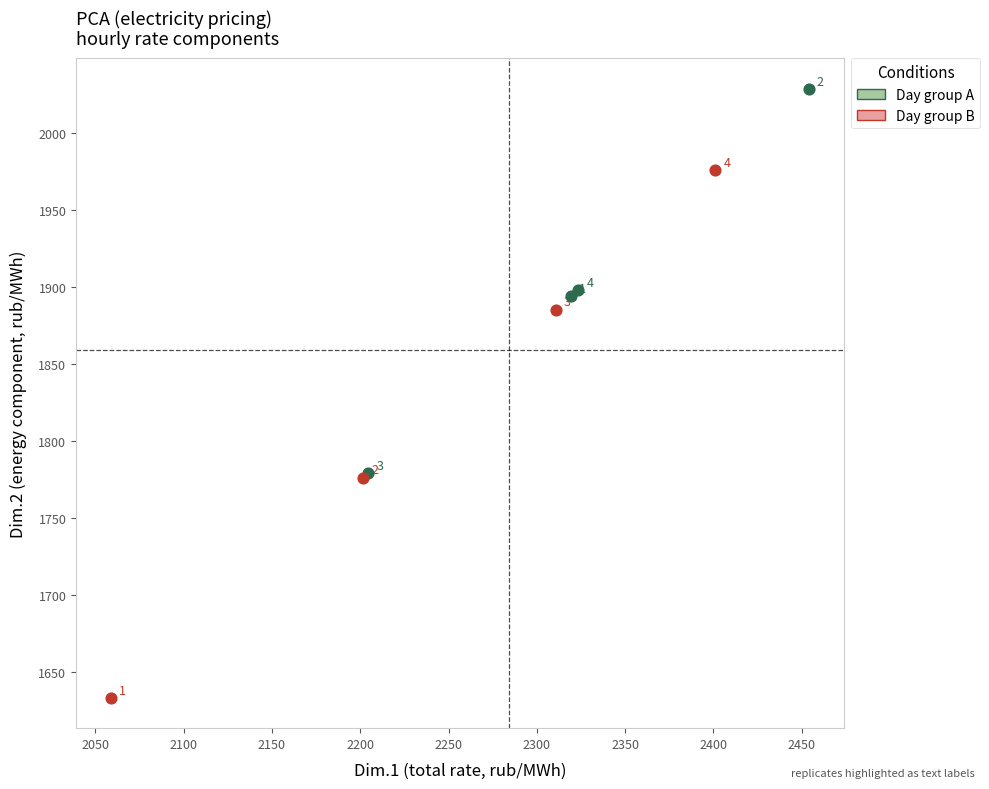

Which series reaches the minimum Y coordinate?

Day group B